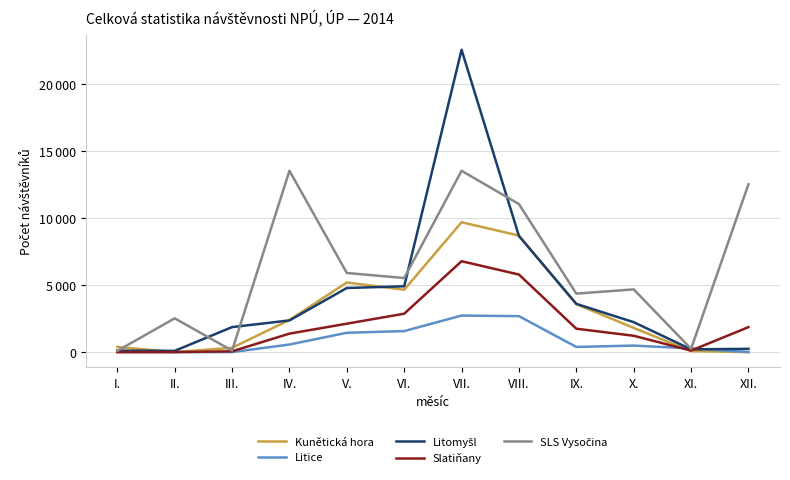

At VIII., list the series in order from smallest to largest.

Litice, Slatiňany, Litomyšl, Kunětická hora, SLS Vysočina